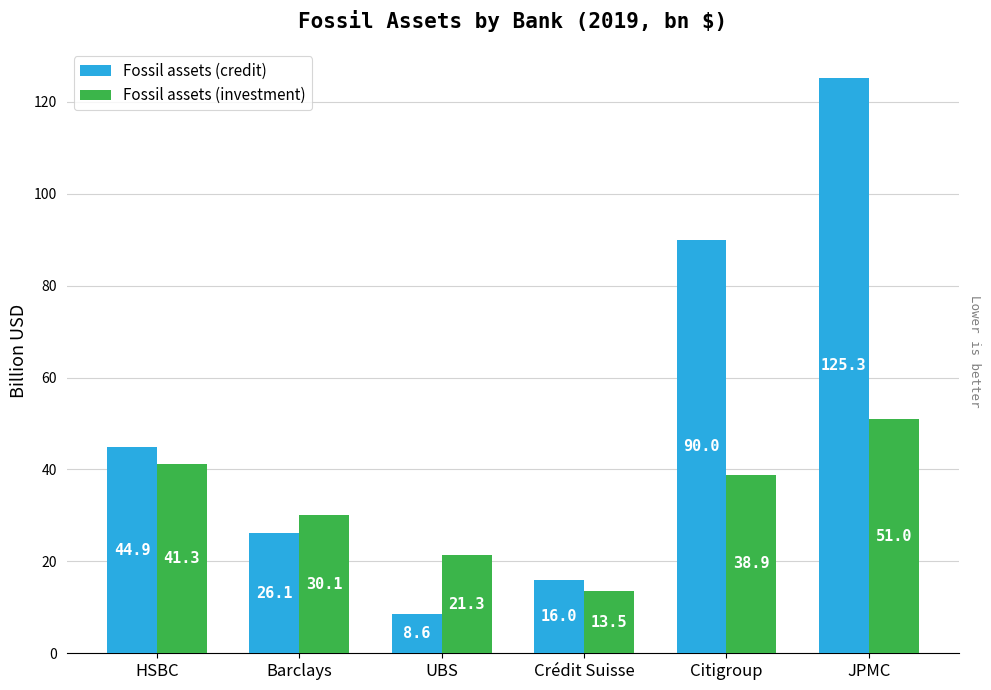

Reading right to left, what are all the values shown in this chart?

Fossil assets (credit): 125.3	90.0	16.0	8.6	26.1	44.9
Fossil assets (investment): 51.0	38.9	13.5	21.3	30.1	41.3